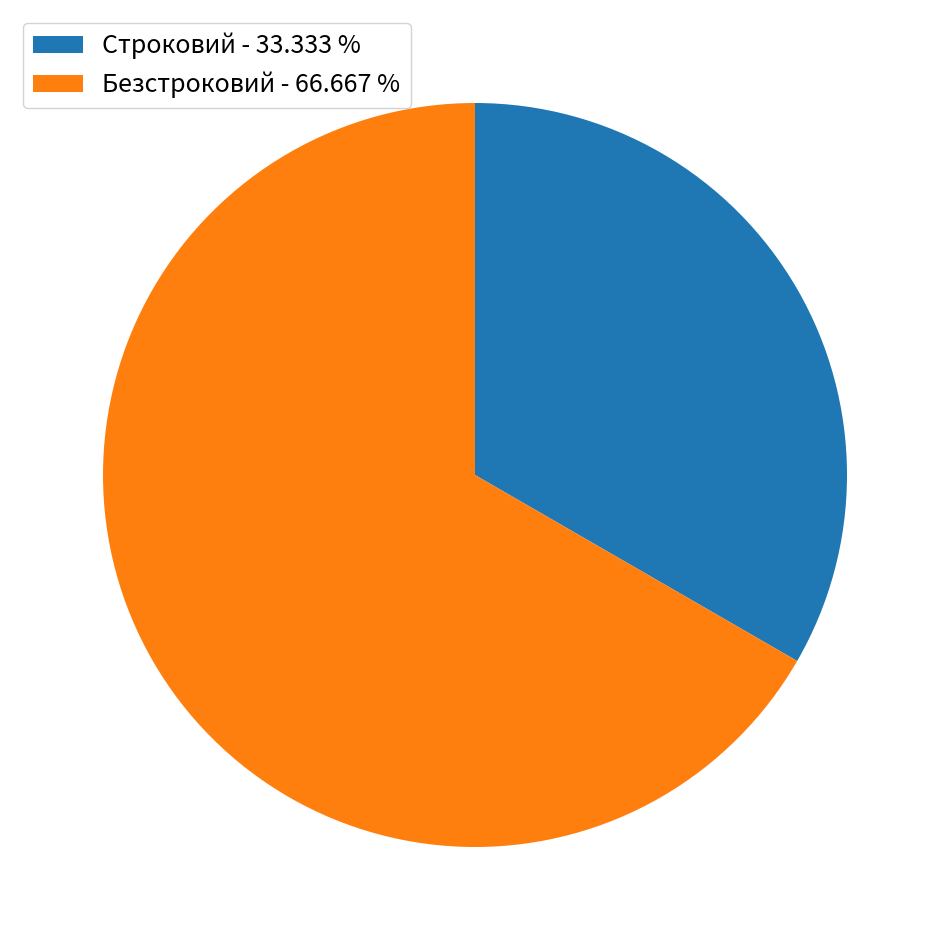

Rank the categories by value from lowest to highest.

Строковий, Безстроковий